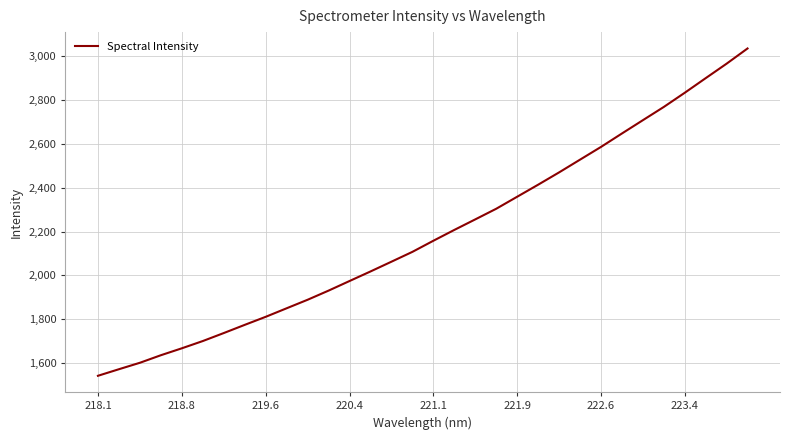

What is the difference between the maximum and minimum values?

1493.1